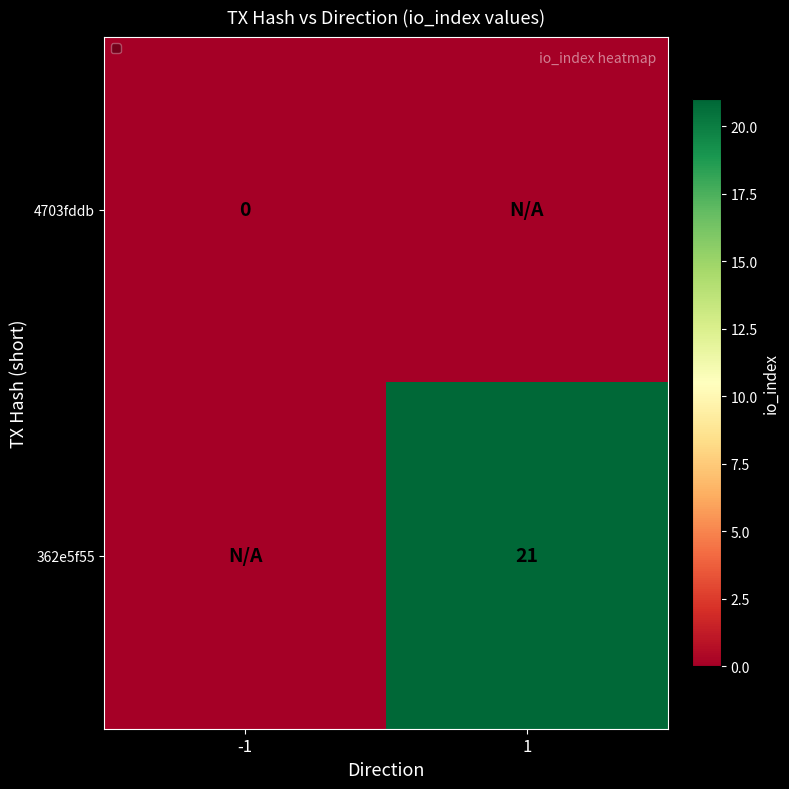

How many series are shown in this chart?

2